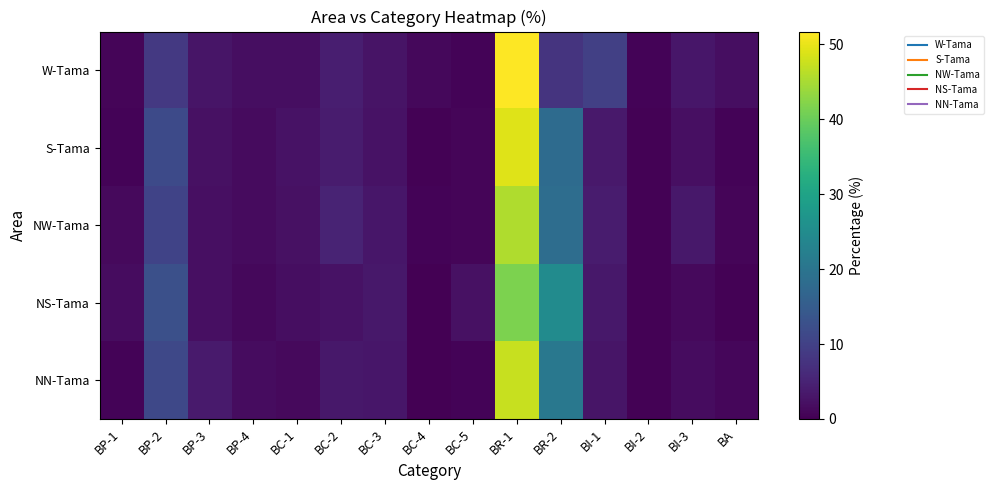

Which label corresponds to the smallest value in the chart?

BC-4